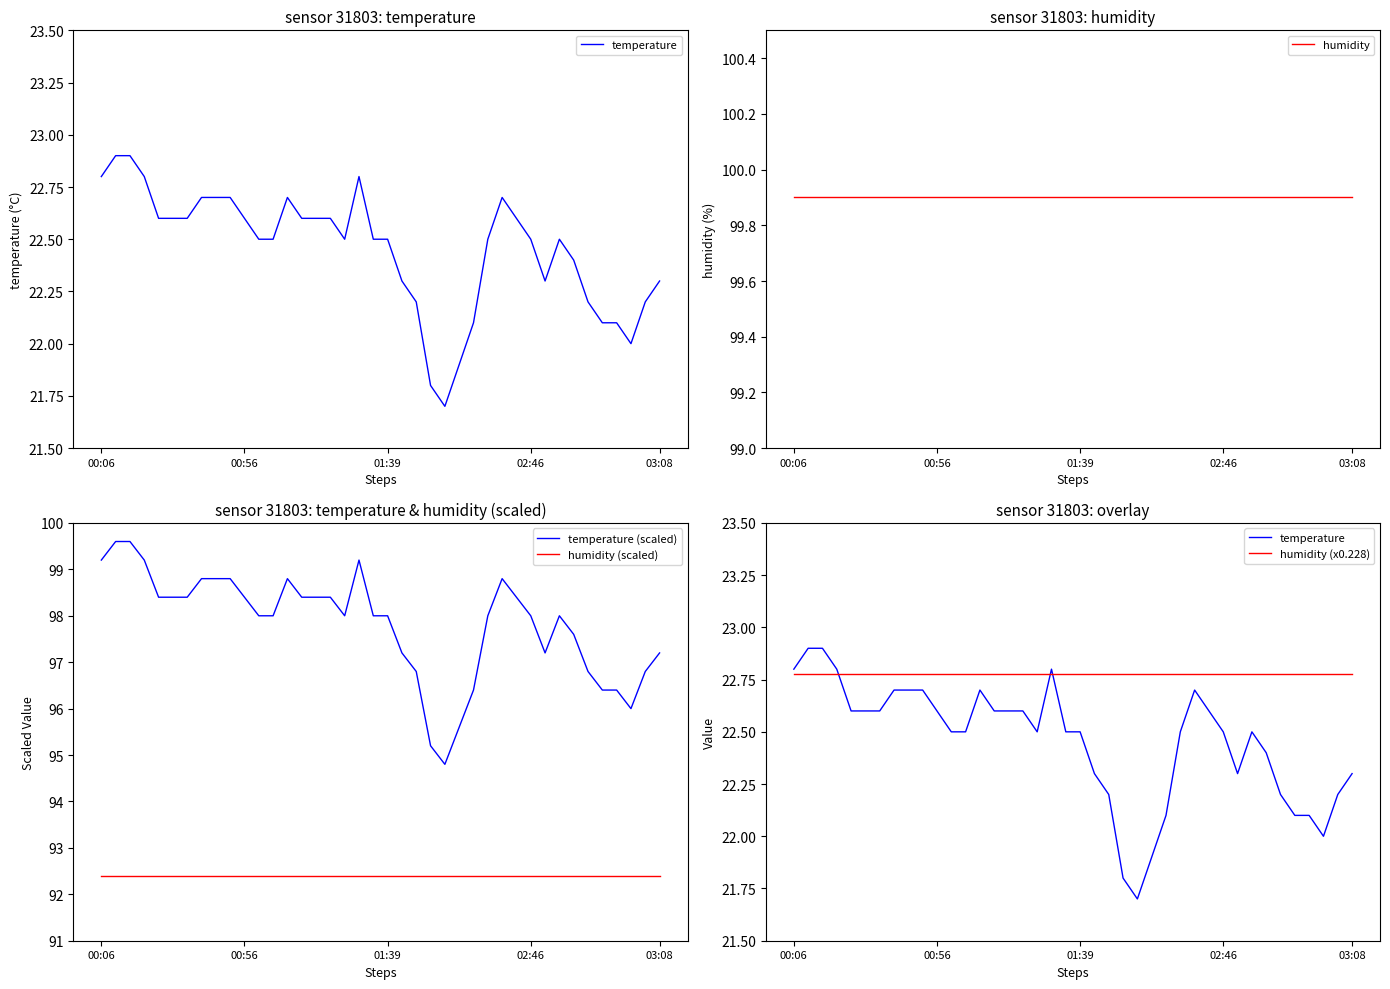

How many data points in temperature are above 22?

36